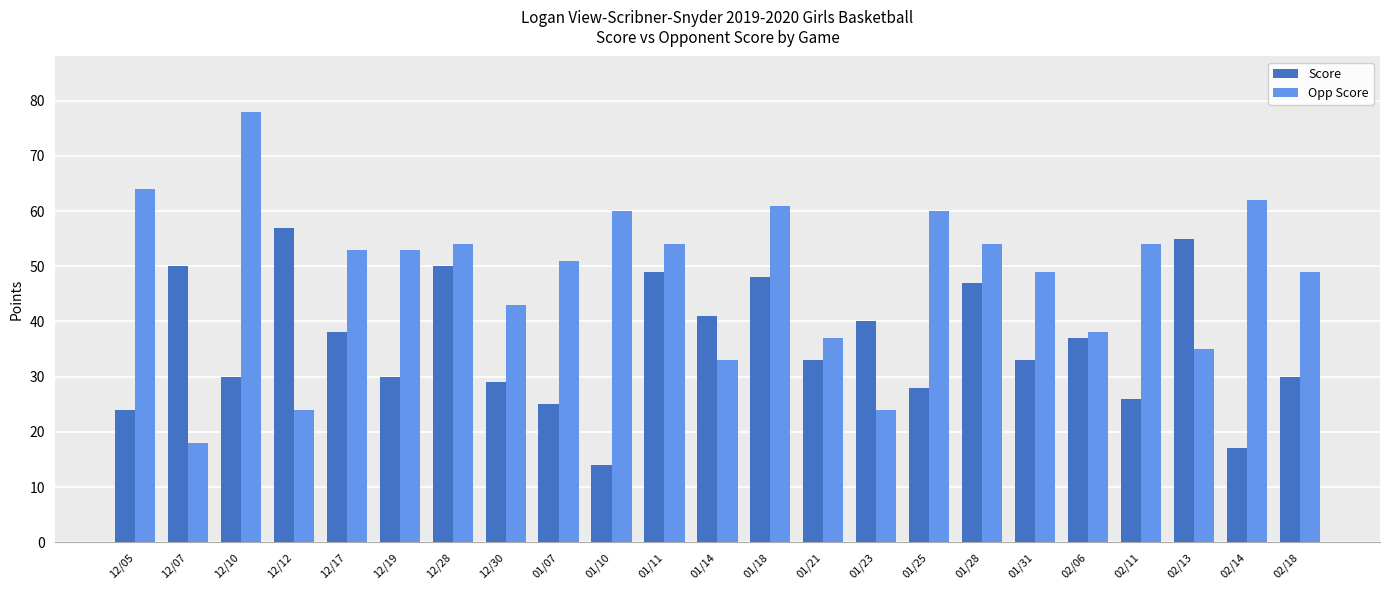

How many series are shown in this chart?

2